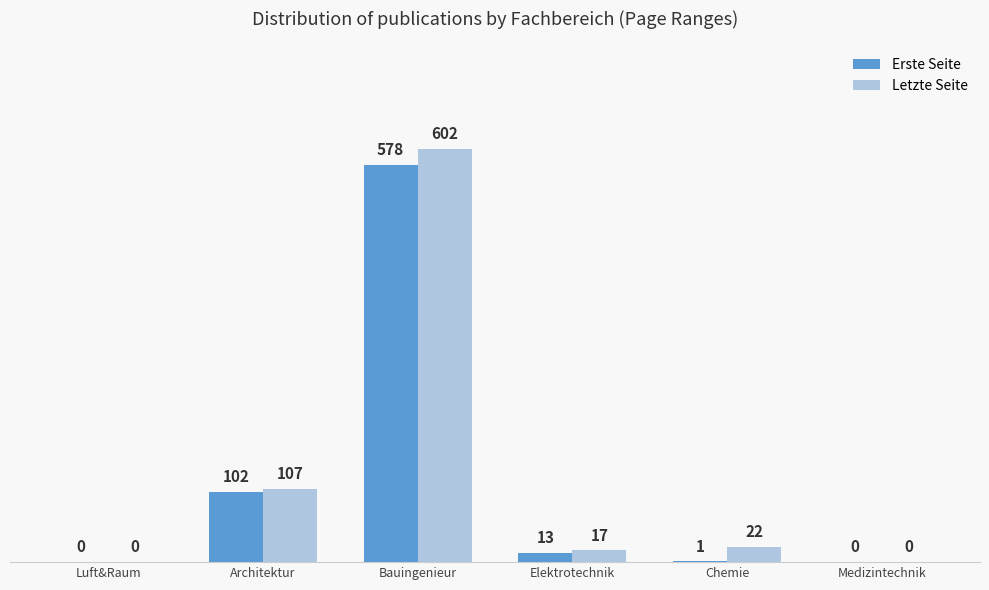

How many groups of bars are there?

6